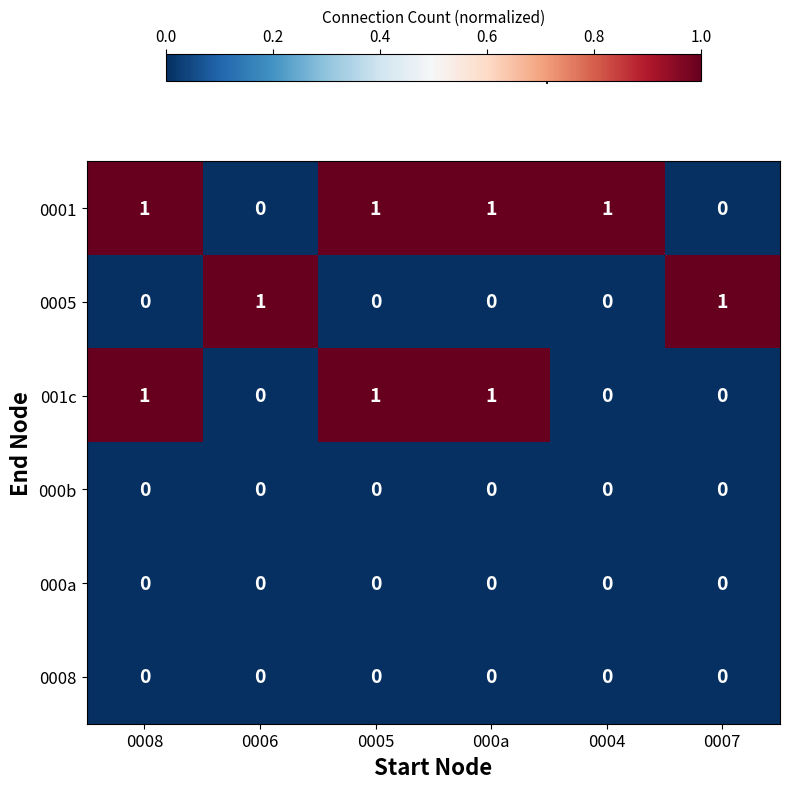

What is the sum of all 0001 values?

4